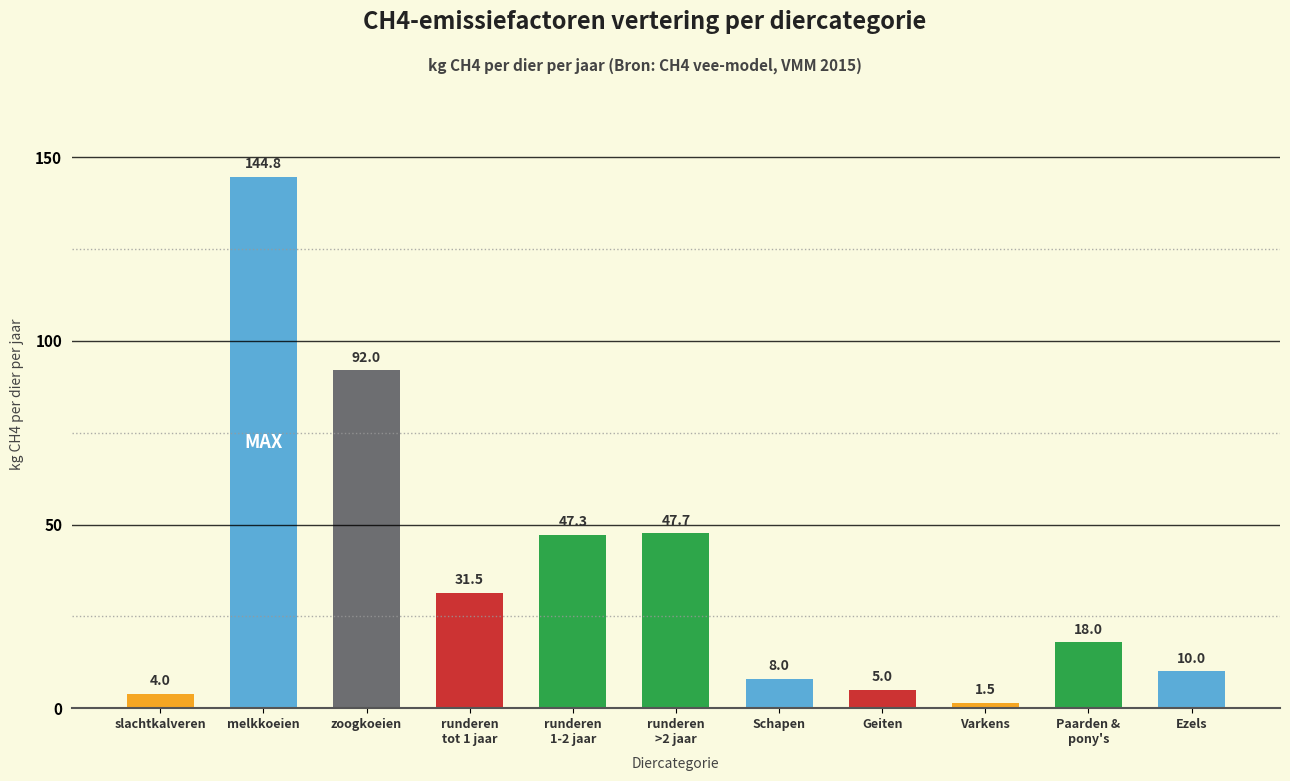

What is the sum of all values?

409.7